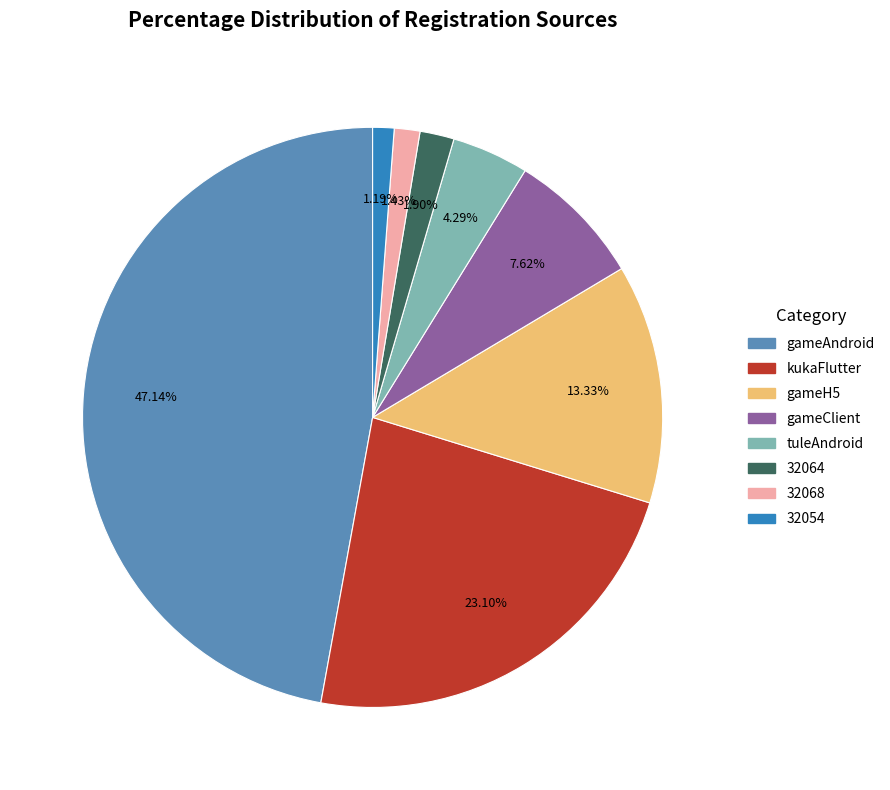

The gameH5 slice represents 13% of the pie. True or false?

True